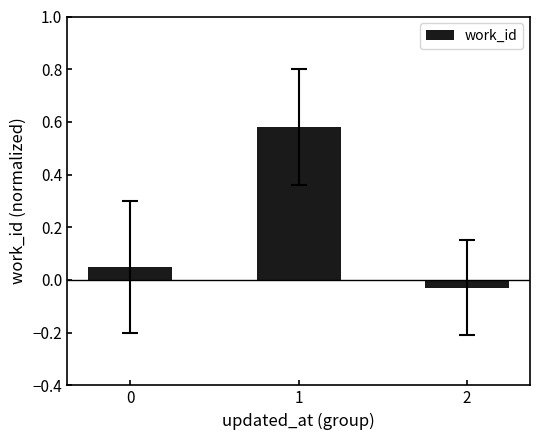

How many values are above zero?

2